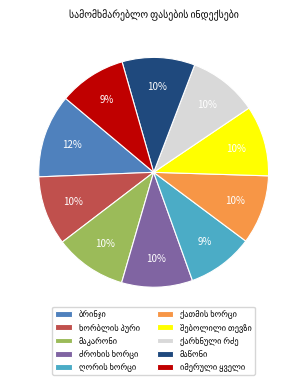

Does any single category account for the majority?

No